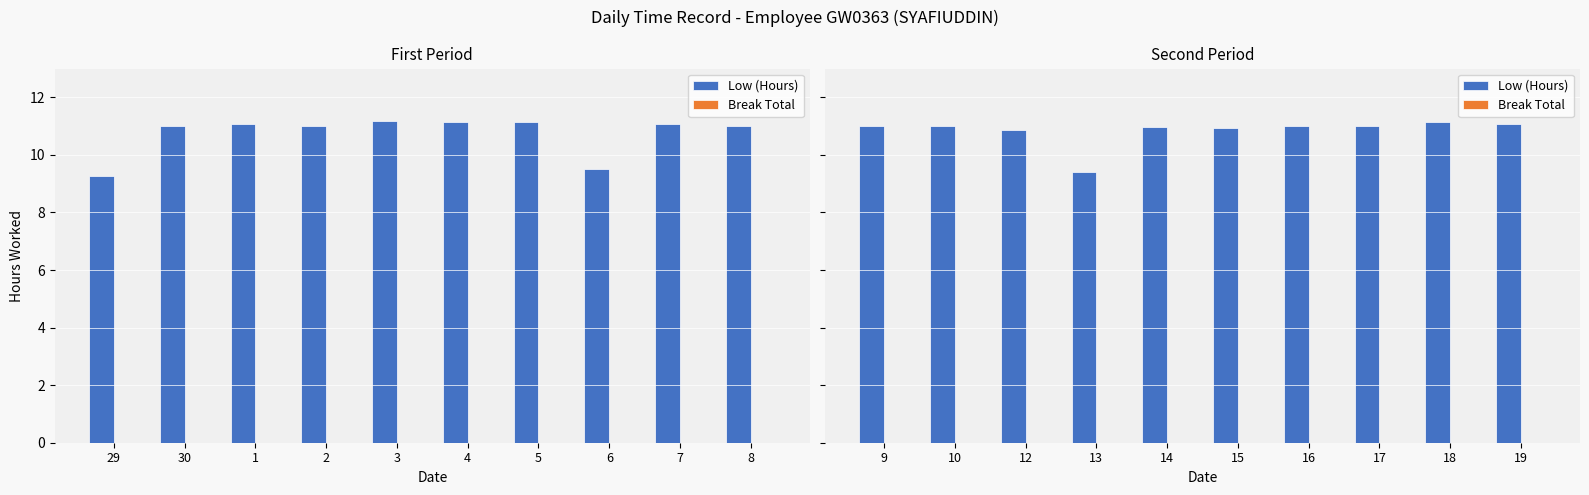

Which series changed the most between 14 and 17?

Low (Hours)